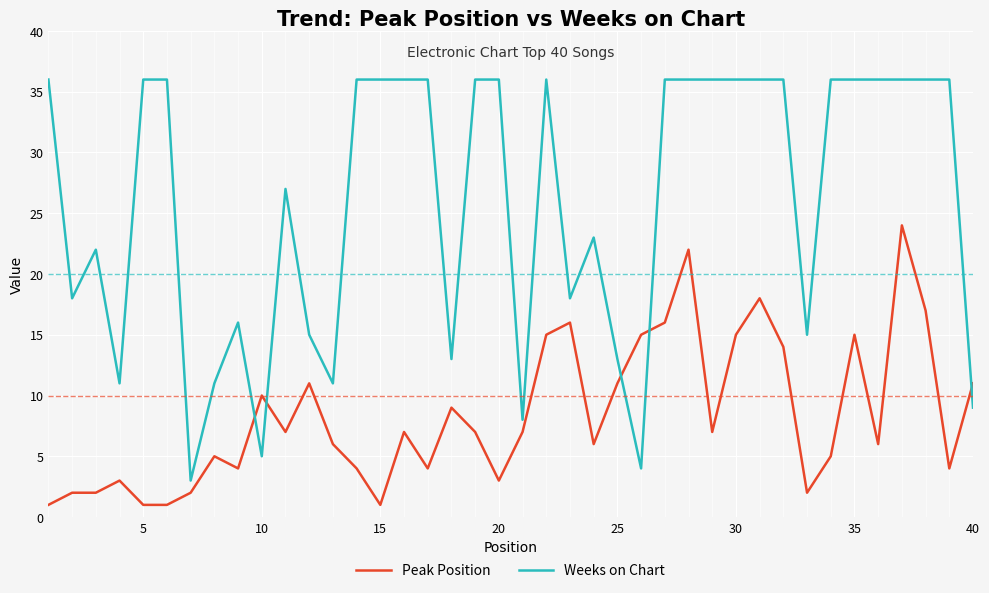

Which series has the widest spread of values?

Weeks on Chart